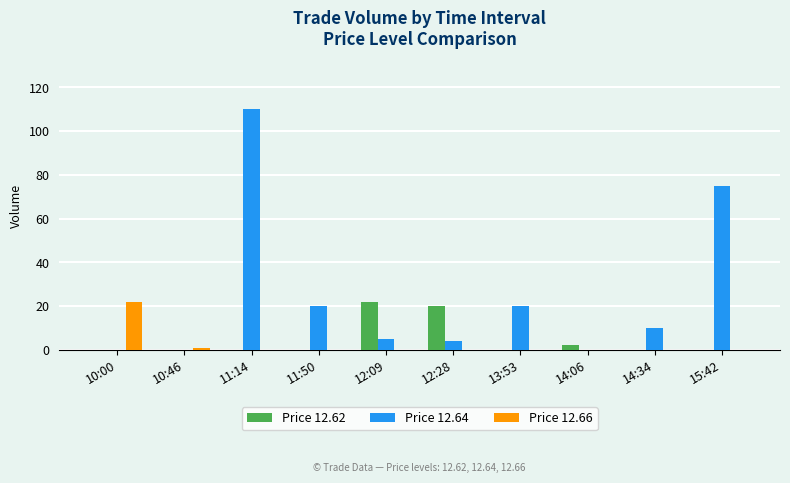

Which series has the largest range (max minus min)?

Price 12.64